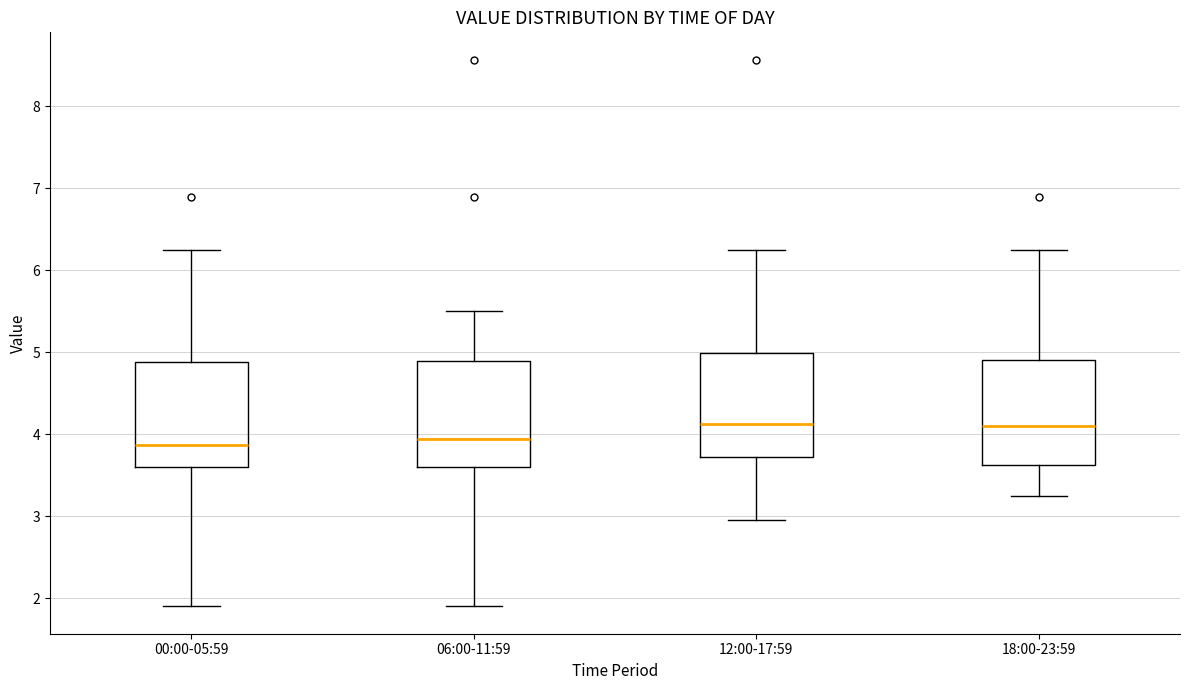

Reading left to right, read every box against the y-axis: the position of its median line, the range the box covers, and the ends of its whiskers. The values are not printed on the chart, so give them approximately, as read against the axis.

00:00-05:59: median 3.9, box 3.6 to 4.9, whiskers 1.9 to 6.3
06:00-11:59: median 3.9, box 3.6 to 4.9, whiskers 1.9 to 5.5
12:00-17:59: median 4.1, box 3.7 to 5.0, whiskers 3.0 to 6.3
18:00-23:59: median 4.1, box 3.6 to 4.9, whiskers 3.3 to 6.3